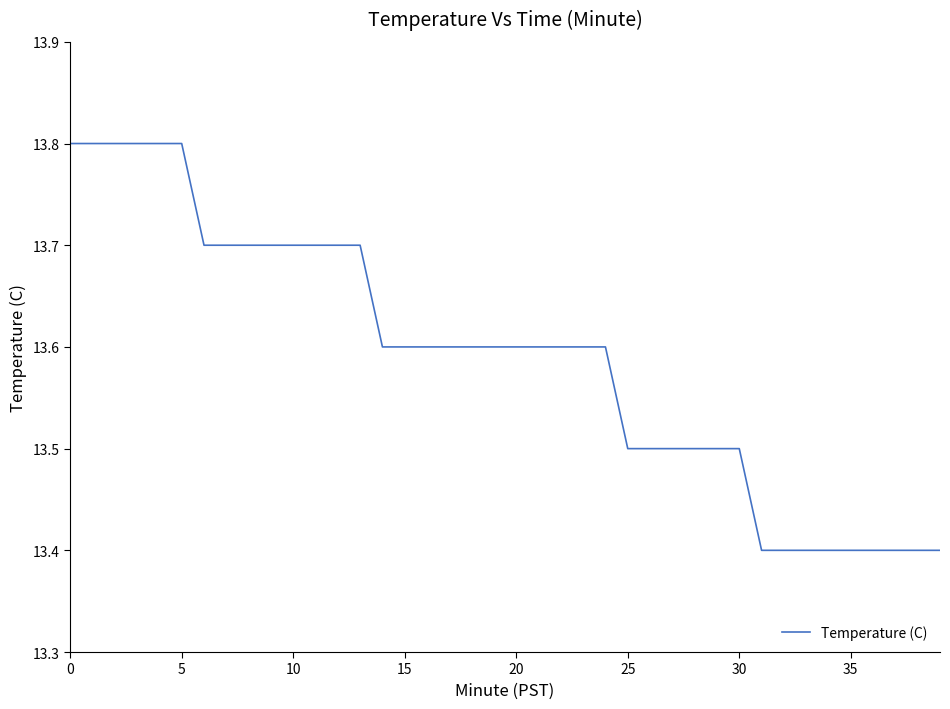

Reading left to right, transcribe all the data shown in this chart.

13.8	13.8	13.8	13.8	13.8	13.8	13.7	13.7	13.7	13.7	13.7	13.7	13.7	13.7	13.6	13.6	13.6	13.6	13.6	13.6	13.6	13.6	13.6	13.6	13.6	13.5	13.5	13.5	13.5	13.5	13.5	13.4	13.4	13.4	13.4	13.4	13.4	13.4	13.4	13.4